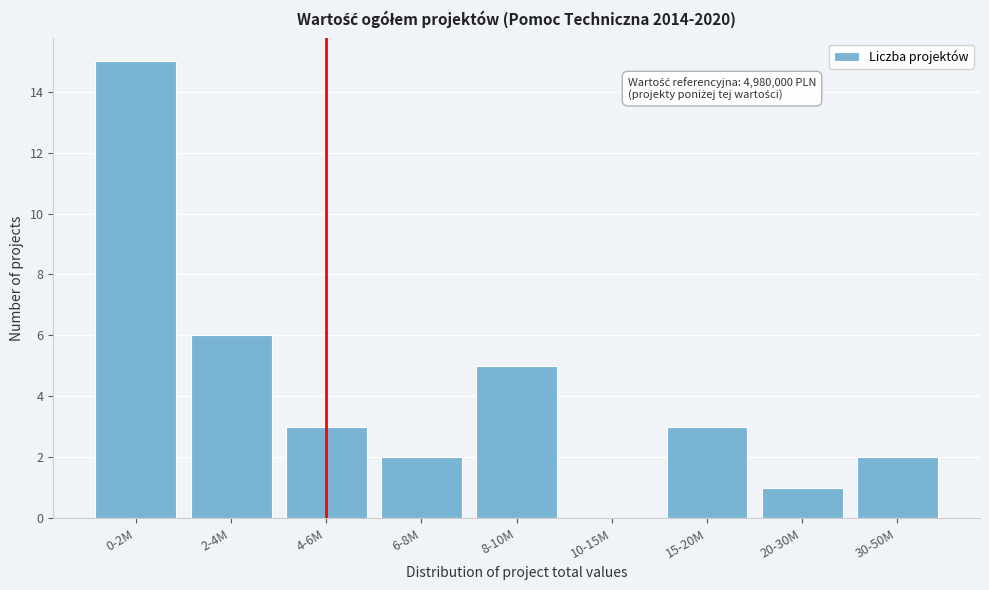

Reading right to left, list all the values displayed in this chart.

30-50M=2	20-30M=1	15-20M=3	10-15M=0	8-10M=5	6-8M=2	4-6M=3	2-4M=6	0-2M=15